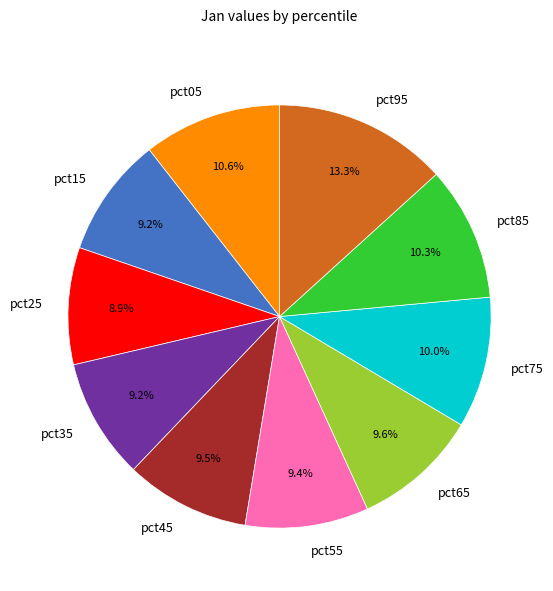

Count the number of slices in the pie.

10